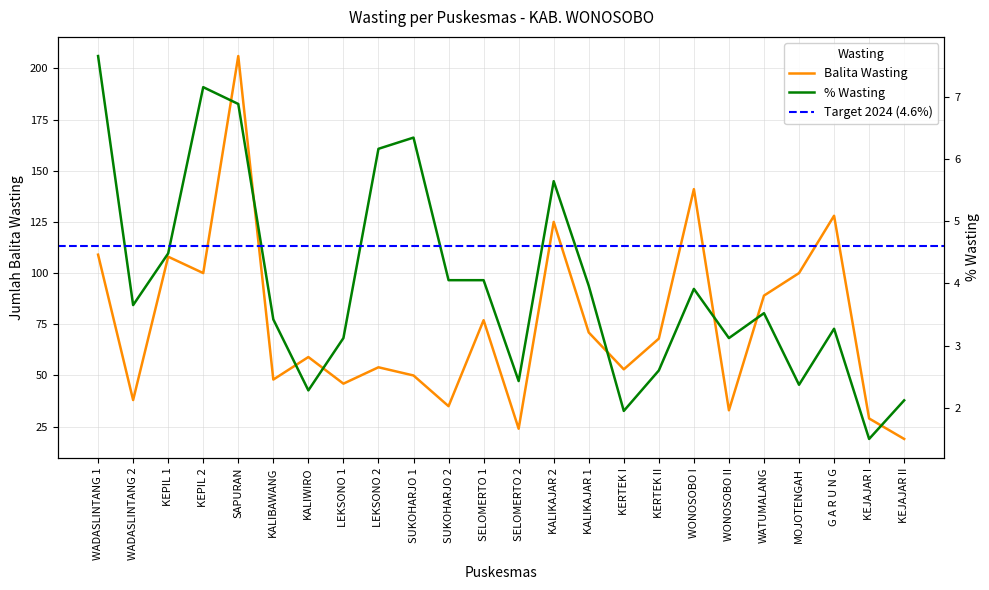

In % Wasting, how many points are lower than both neighbors (excluding endpoints)?

7